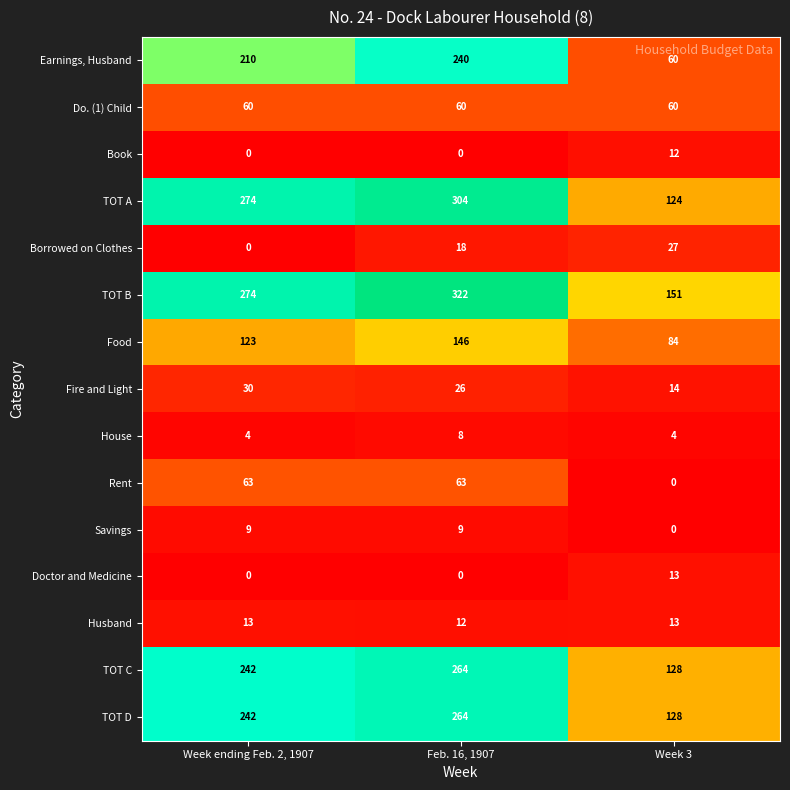

Where is Fire and Light nearest to the value 22?

Feb. 16, 1907